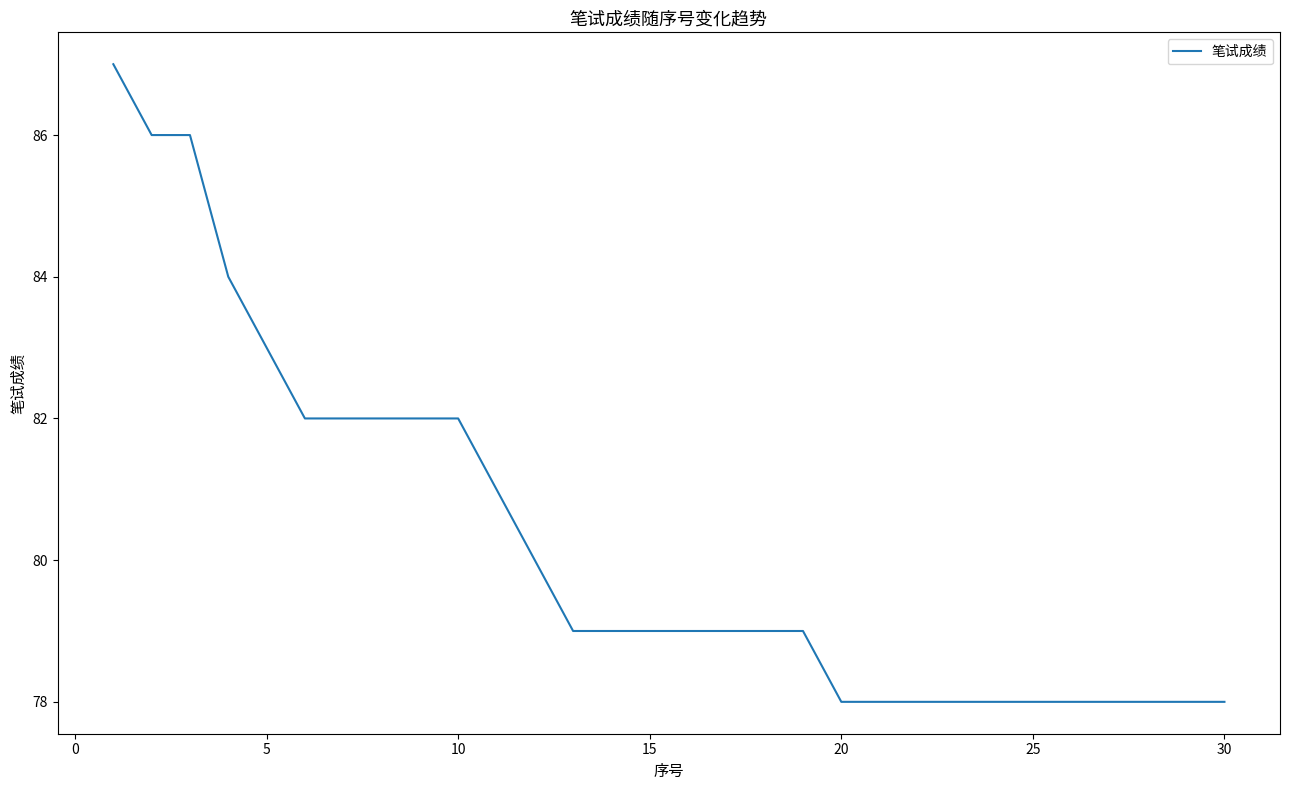

What is the minimum value shown in the chart?

78